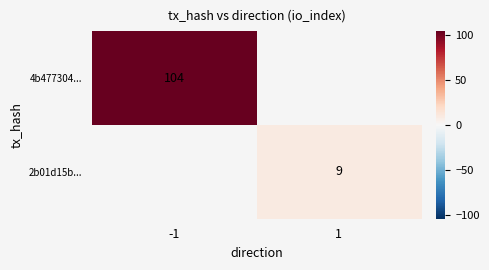

Which label corresponds to the smallest value in the chart?

1